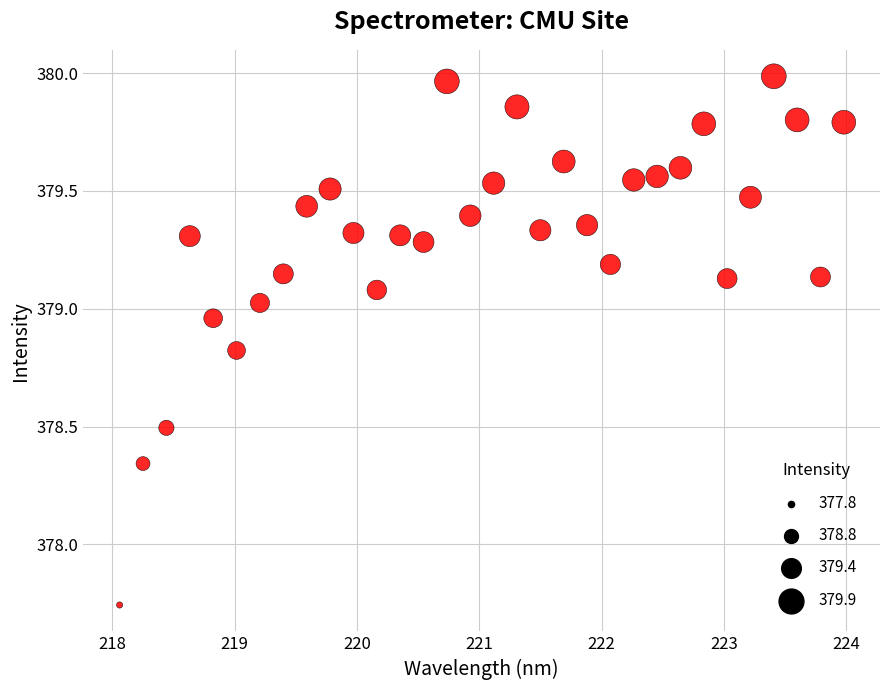

What is the range of X values (max minus min)?

5.9